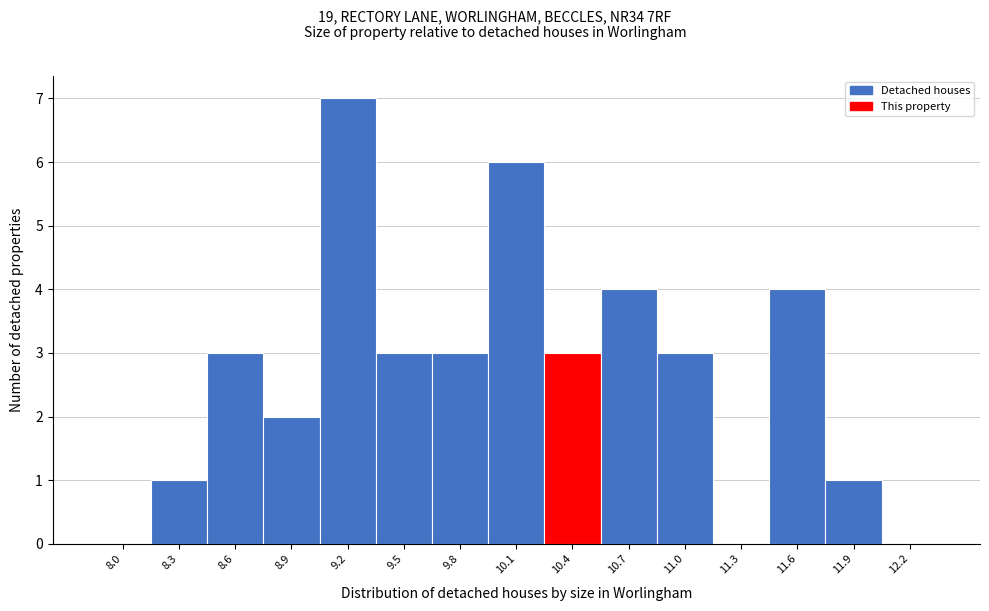

Which range on the x-axis has the tallest bar?

9.10 to 9.40